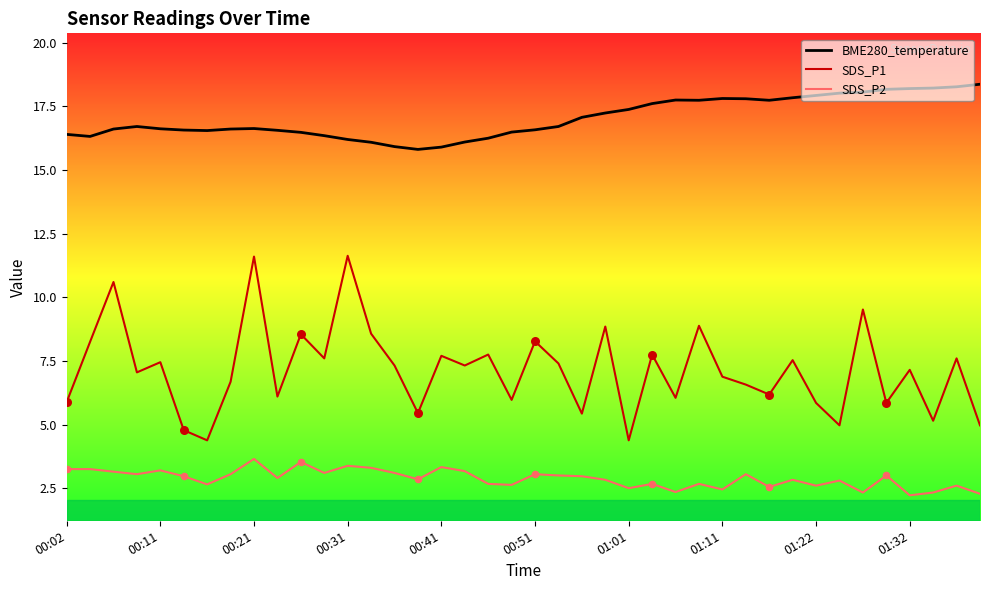

Which series has the largest total across all categories?

BME280_temperature